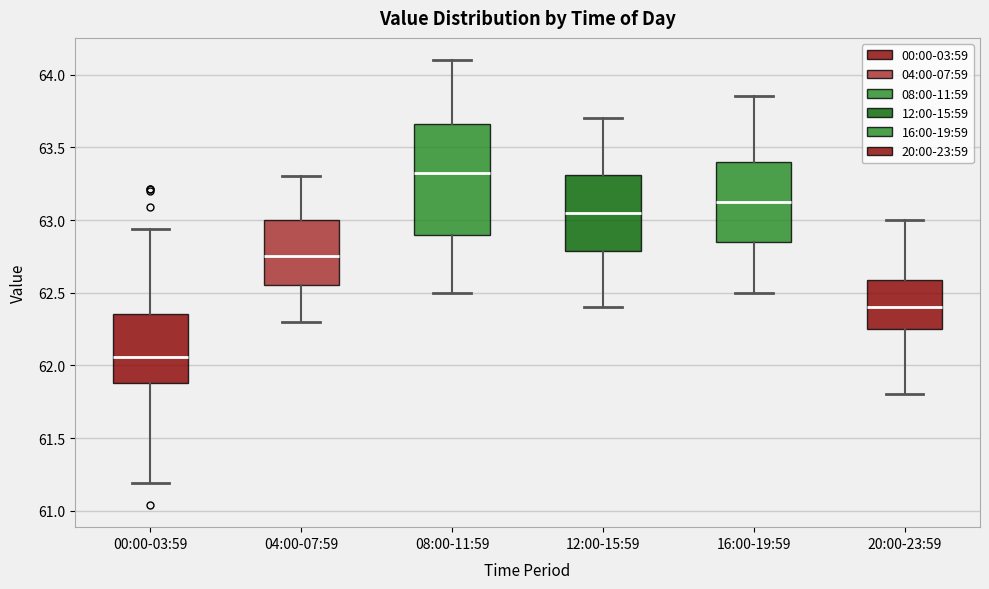

Reading left to right, read every box against the y-axis: the position of its median line, the range the box covers, and the ends of its whiskers. The values are not printed on the chart, so give them approximately, as read against the axis.

00:00-03:59: median 62.05, box 61.90 to 62.35, whiskers 61.20 to 62.95
04:00-07:59: median 62.75, box 62.55 to 63.00, whiskers 62.30 to 63.30
08:00-11:59: median 63.35, box 62.90 to 63.65, whiskers 62.50 to 64.10
12:00-15:59: median 63.05, box 62.80 to 63.30, whiskers 62.40 to 63.70
16:00-19:59: median 63.15, box 62.85 to 63.40, whiskers 62.50 to 63.85
20:00-23:59: median 62.40, box 62.25 to 62.60, whiskers 61.80 to 63.00